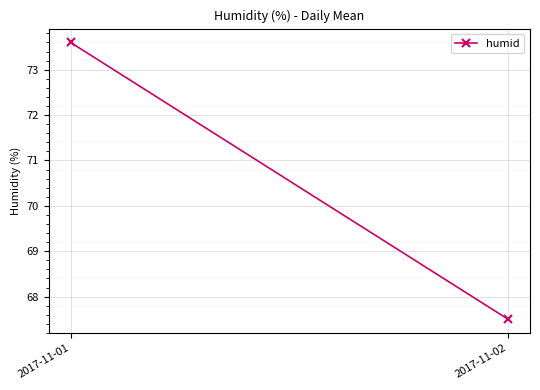

List the labels in order of value, largest first.

2017-11-01, 2017-11-02